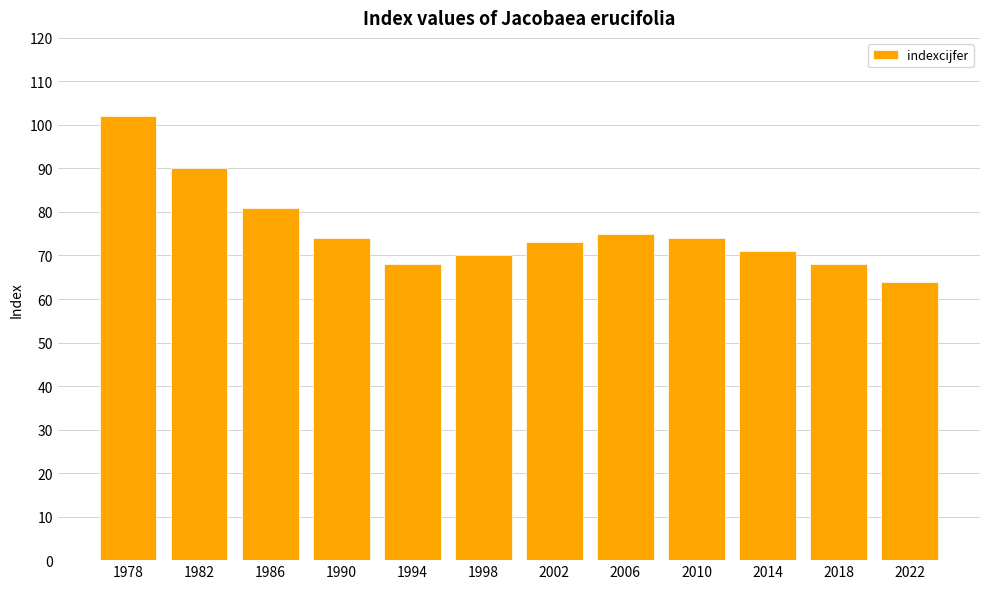

What is the approximate value at 2022, to the nearest 10?

60